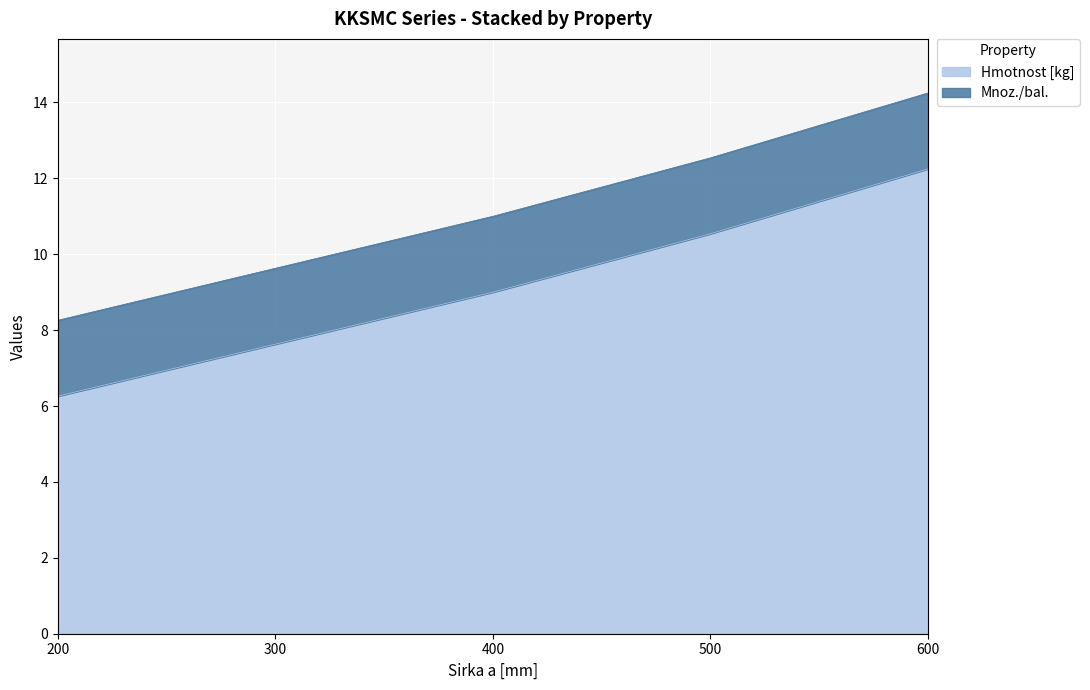

Which has a higher value, 500 or 600?

600